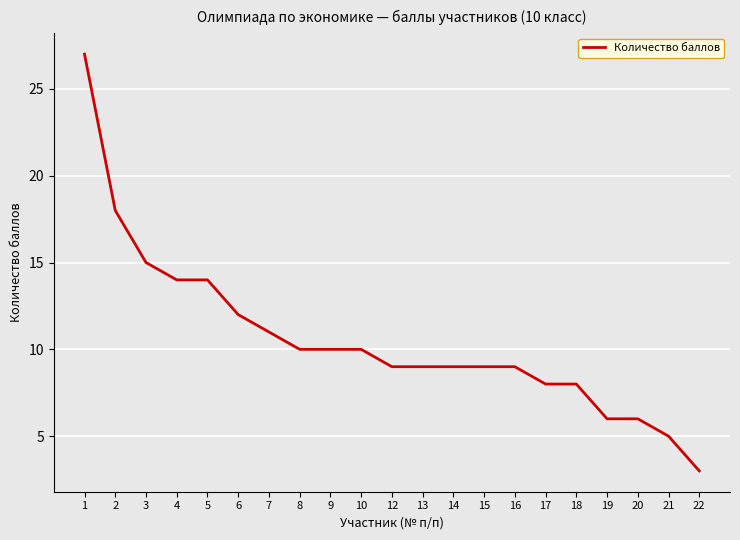

Reading left to right, extract all data points from this chart.

1=27	2=18	3=15	4=14	5=14	6=12	7=11	8=10	9=10	10=10	12=9	13=9	14=9	15=9	16=9	17=8	18=8	19=6	20=6	21=5	22=3